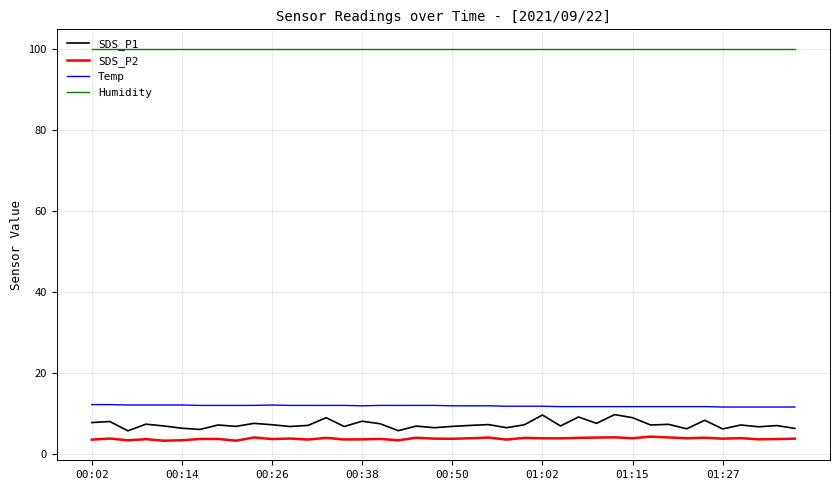

What are all the series names shown in the legend?

SDS_P1, SDS_P2, Temp, Humidity